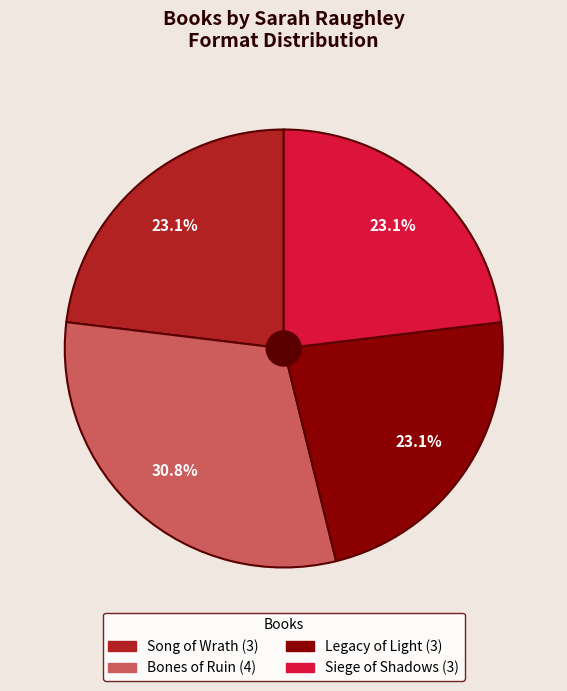

To the nearest percent, what percentage of the pie is Siege of Shadows?

23%